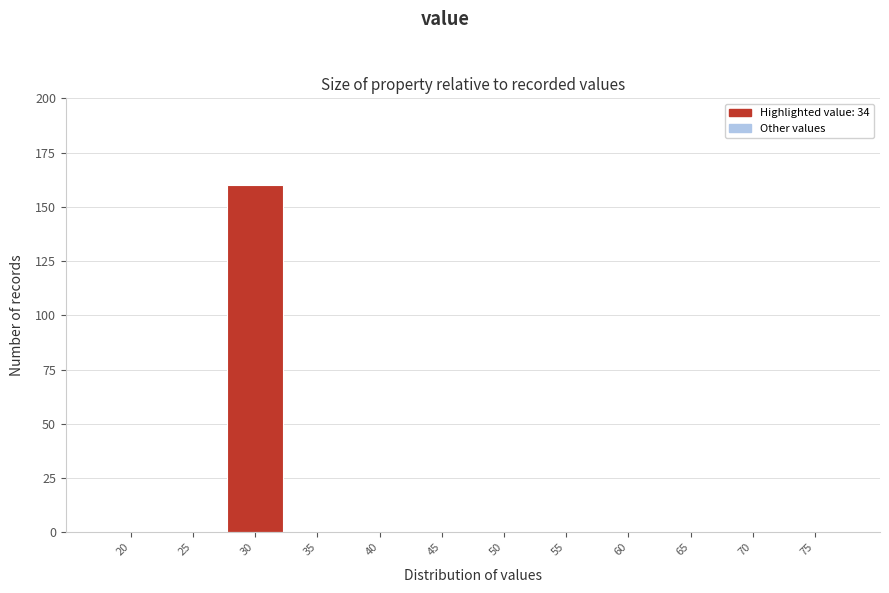

Reading left to right, list all the values displayed in this chart.

20=0	25=0	30=160	35=0	40=0	45=0	50=0	55=0	60=0	65=0	70=0	75=0